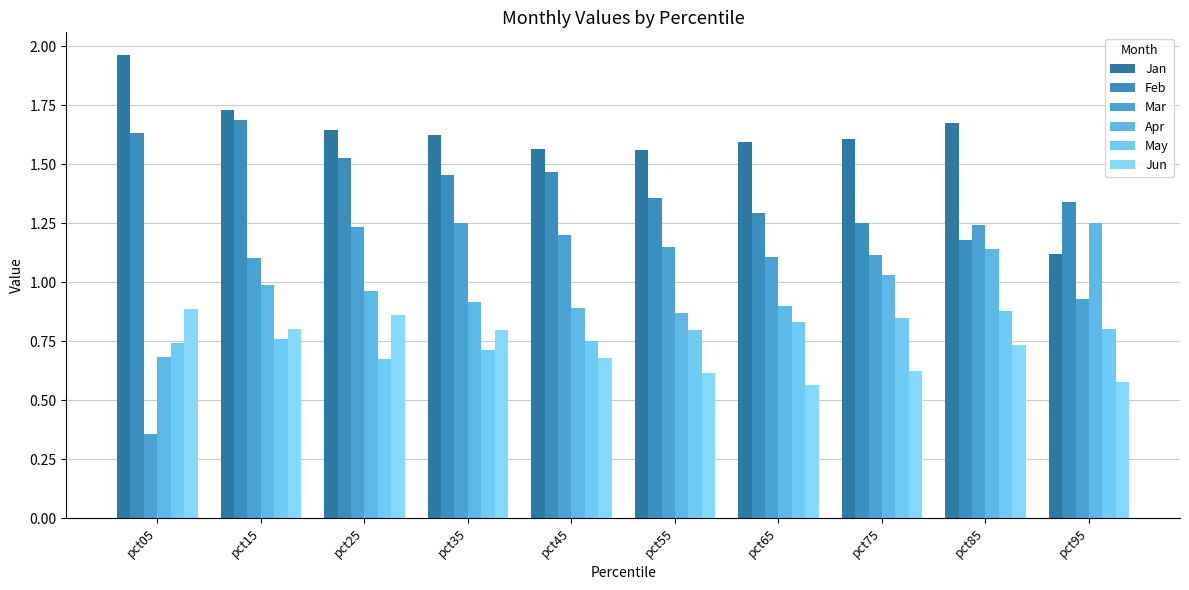

Does the chart contain any negative values?

No